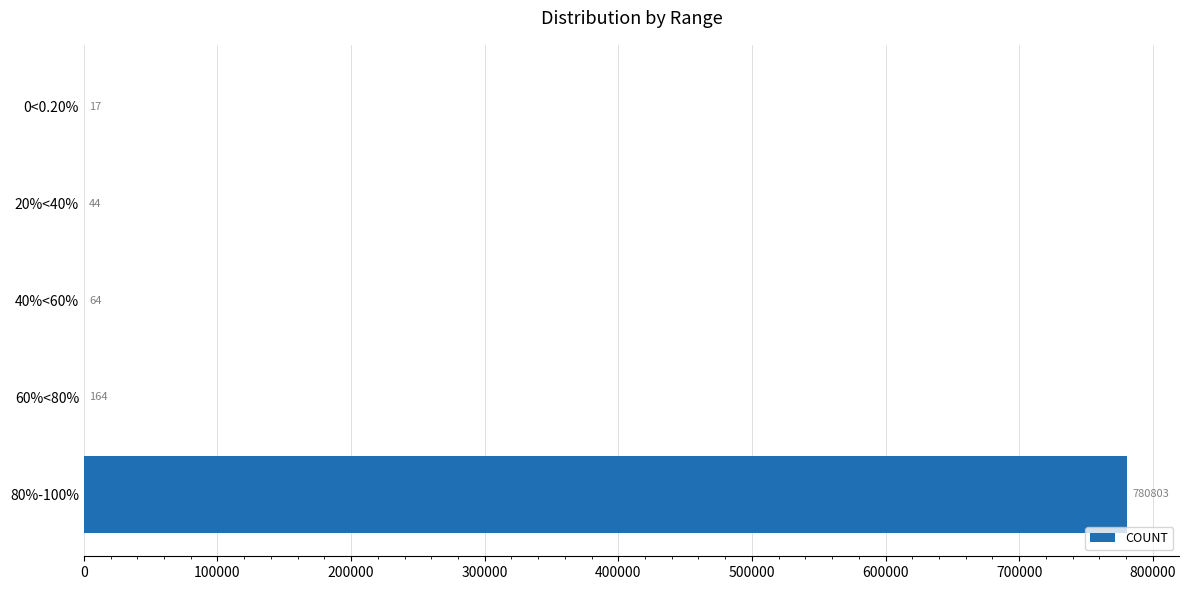

Approximately how many times larger is the value at 20%<40% compared to 0<0.20%?

2.6